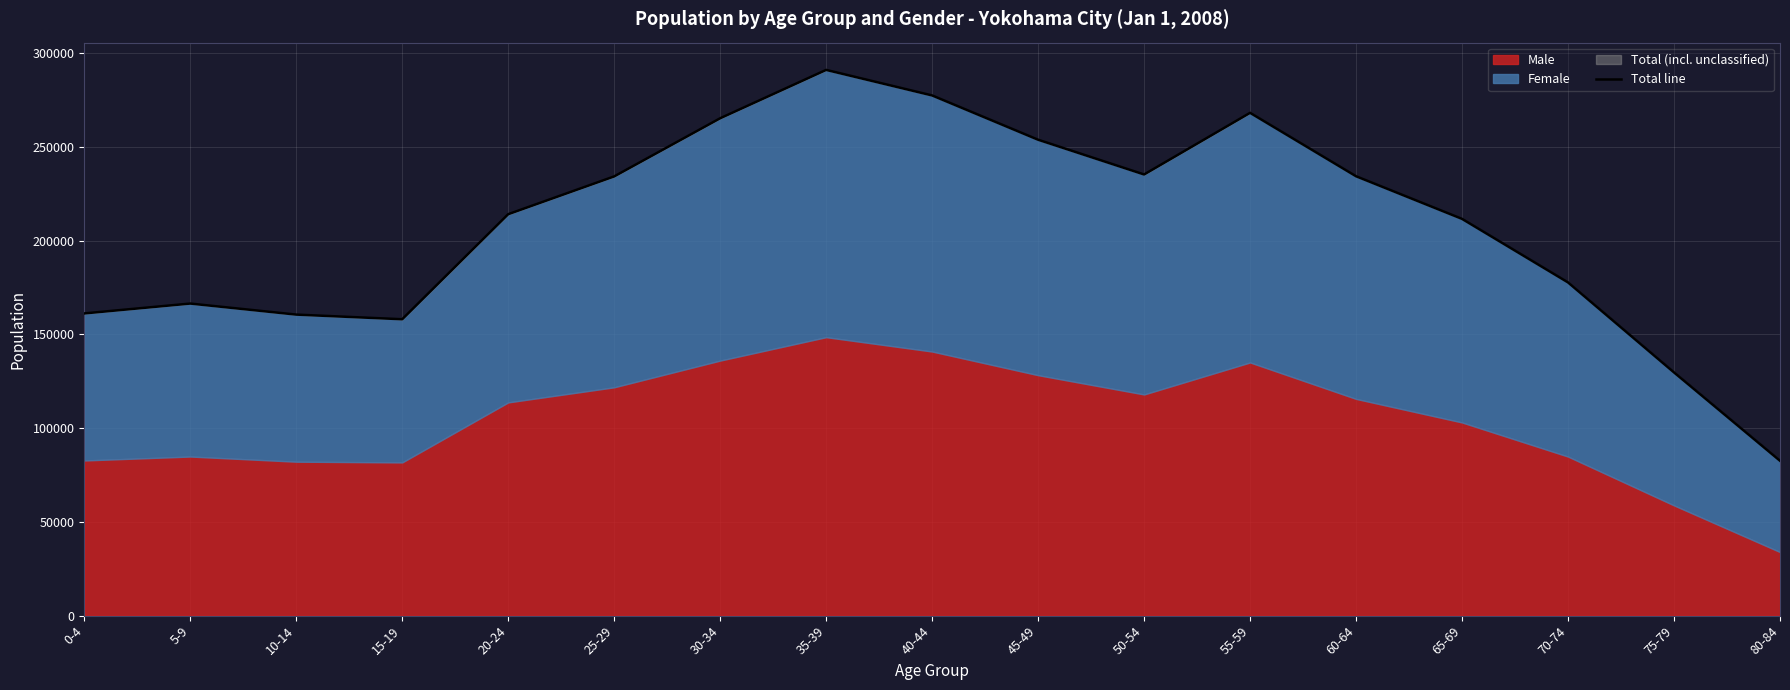

At which category does the chart reach its peak across all series?

35-39